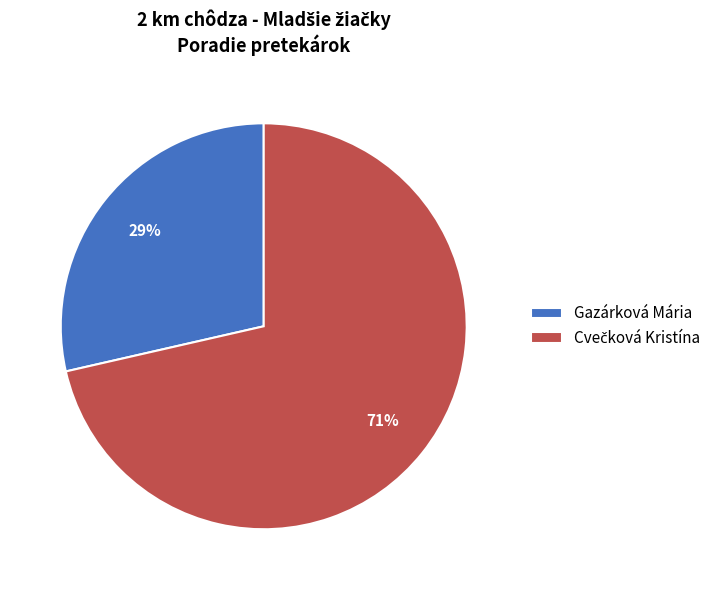

What percentage is the Gazárková Mária slice, to the nearest percent?

29%